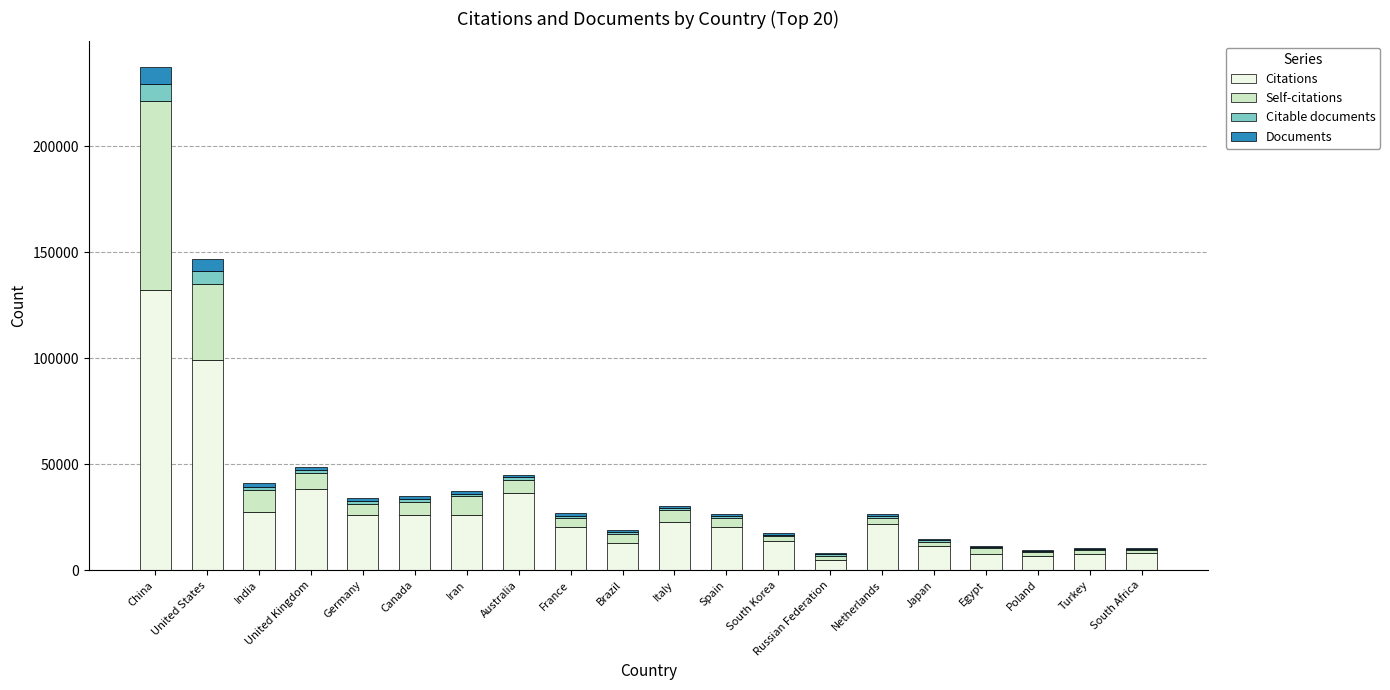

Count the number of categories in the chart.

20